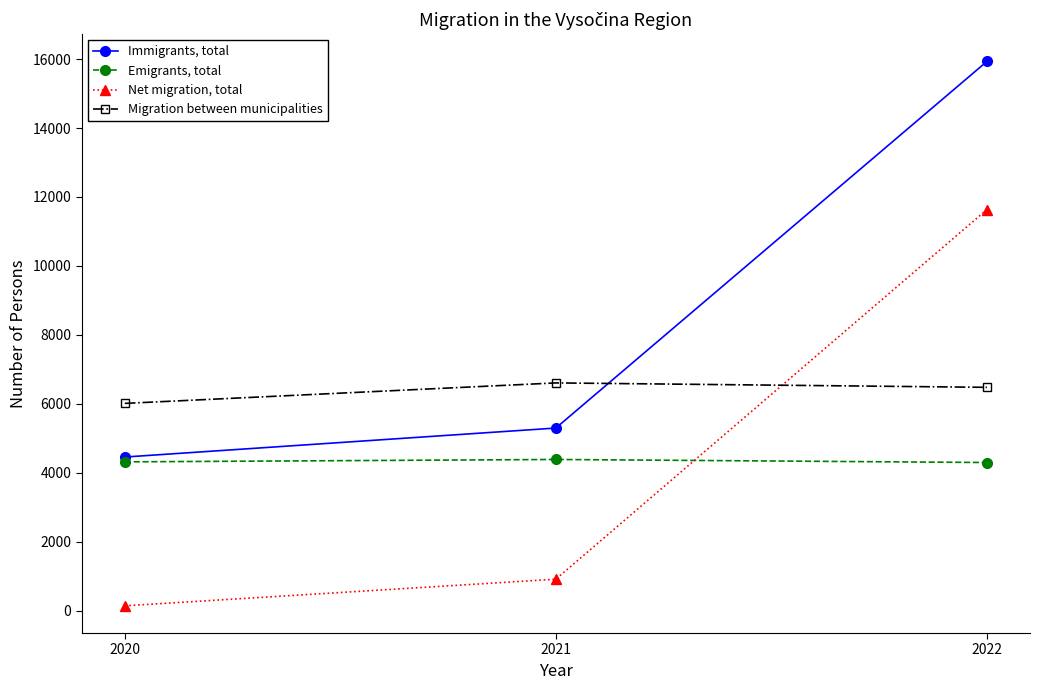

Is the value of Emigrants, total at 2020 greater than the value of Migration between municipalities at 2020?

No